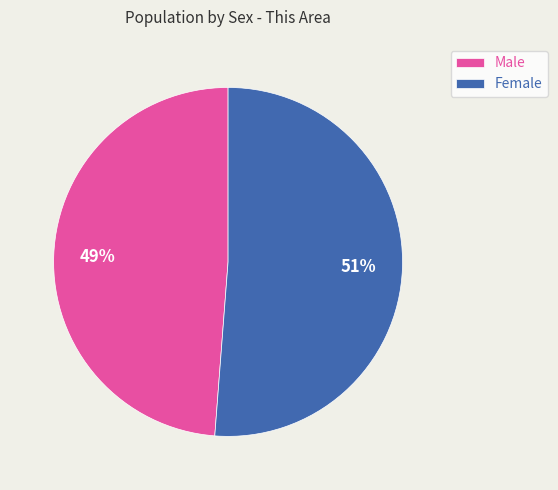

Combined, do Male and Female account for over 50%?

Yes